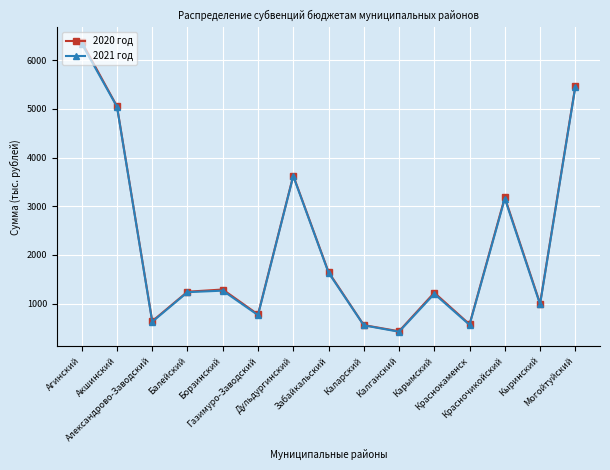

How many lines are shown in the chart?

2